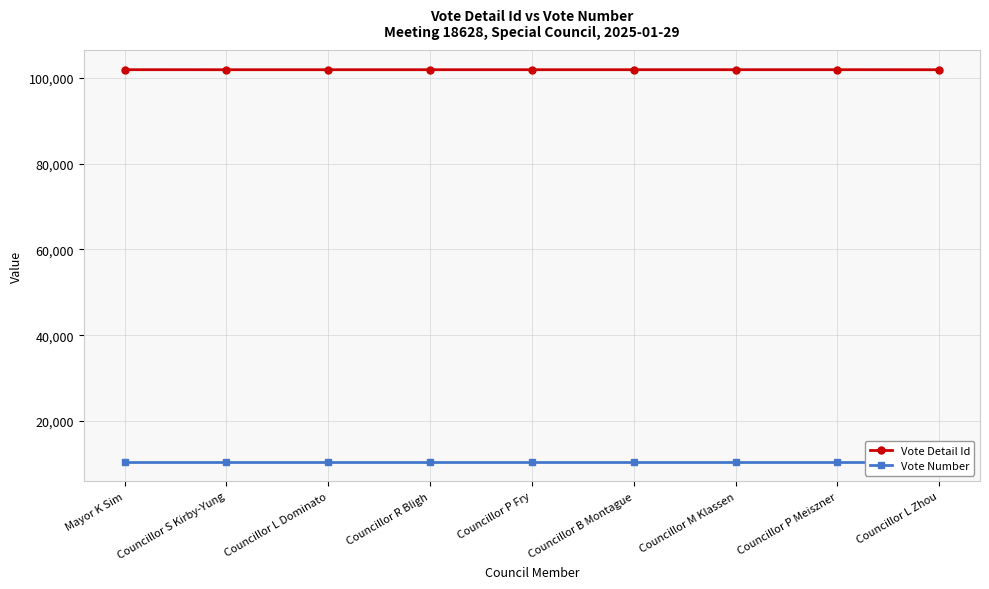

Which category has the highest value across all series?

Mayor K Sim